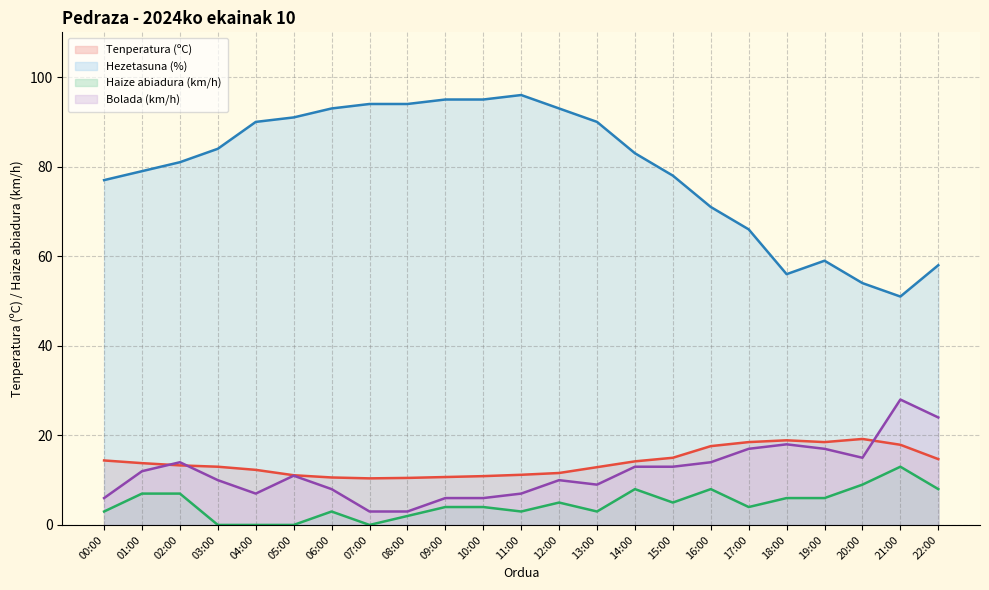

What is the sum of the Hezetasuna (%) values at 06:00 and 18:00?

149.0